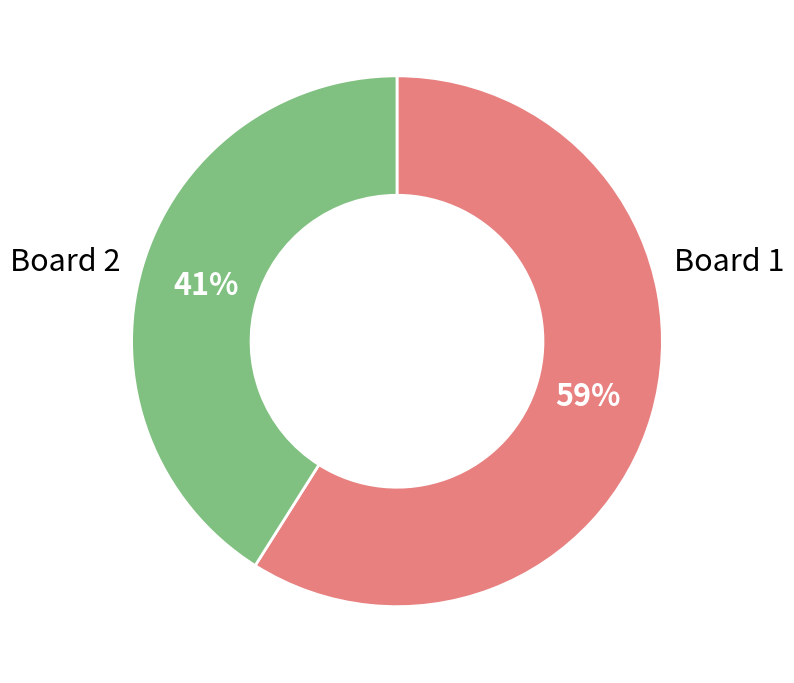

To the nearest percent, what is the difference between the largest and smallest slice percentages?

18%